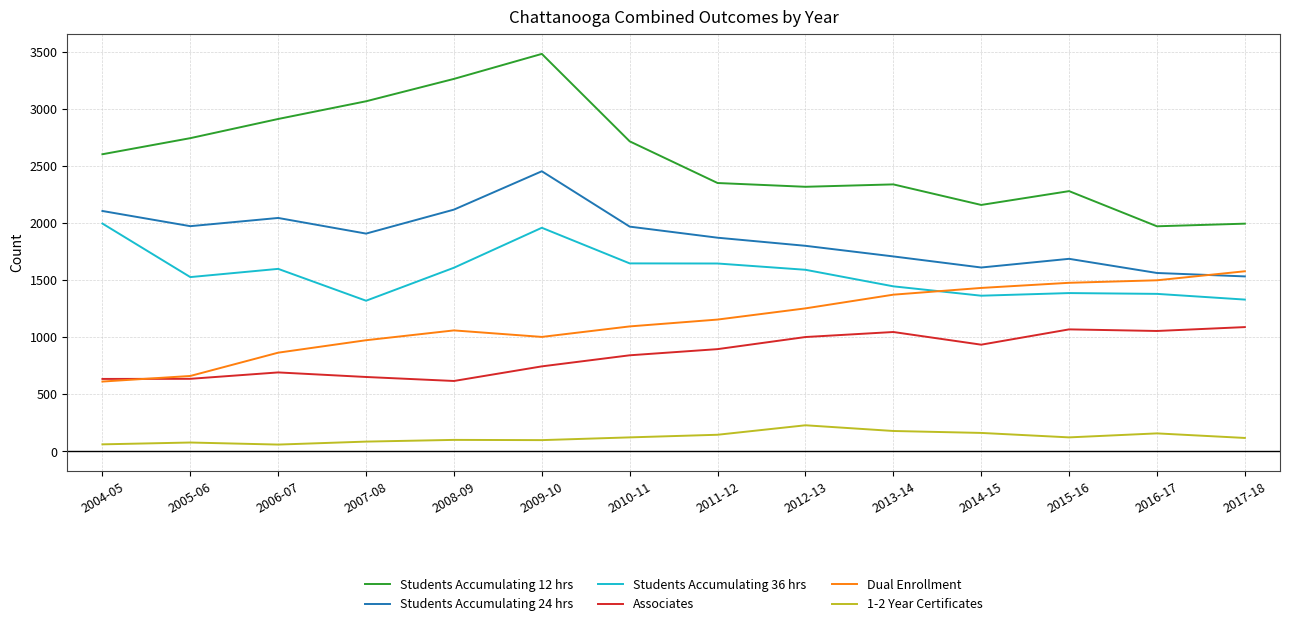

What are all the series names shown in the legend?

Students Accumulating 12 hrs, Students Accumulating 24 hrs, Students Accumulating 36 hrs, Associates, Dual Enrollment, 1-2 Year Certificates